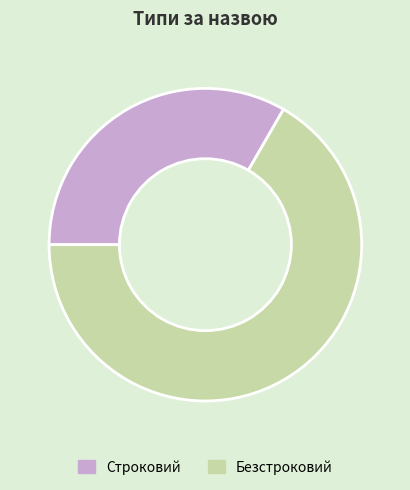

True or false: Безстроковий accounts for 67% of the total.

True